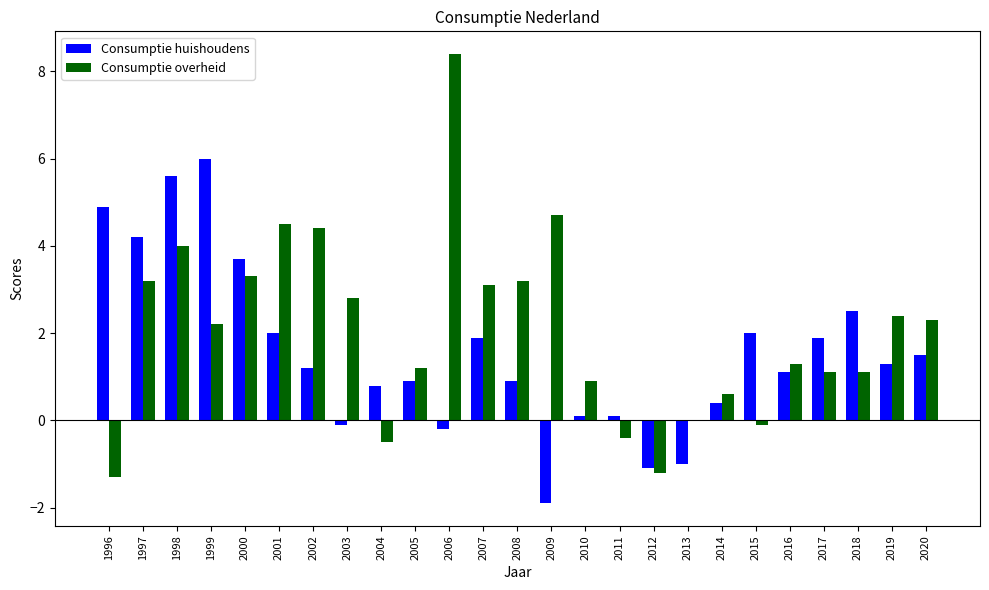

Is it true that Consumptie overheid equals 8.4 at 2006?

True